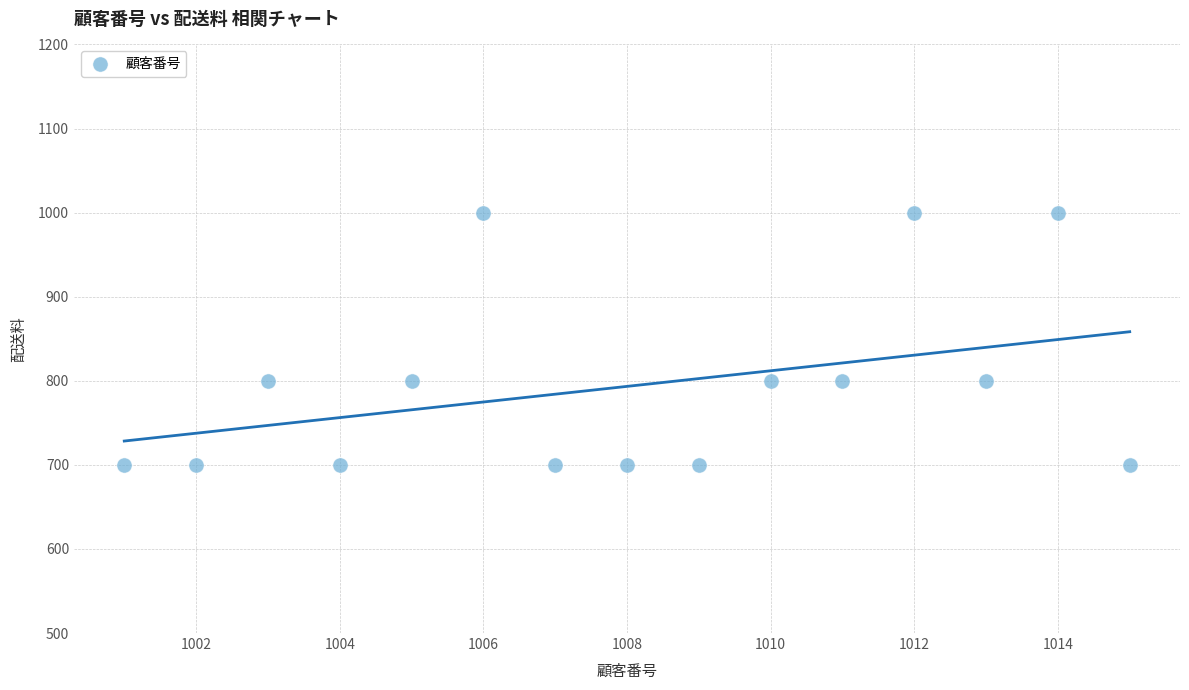

What is the range of X values (max minus min)?

14